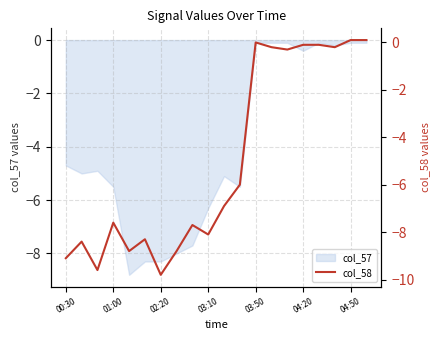

Is it true that col_57 equals -5.5 at 01:00?

True